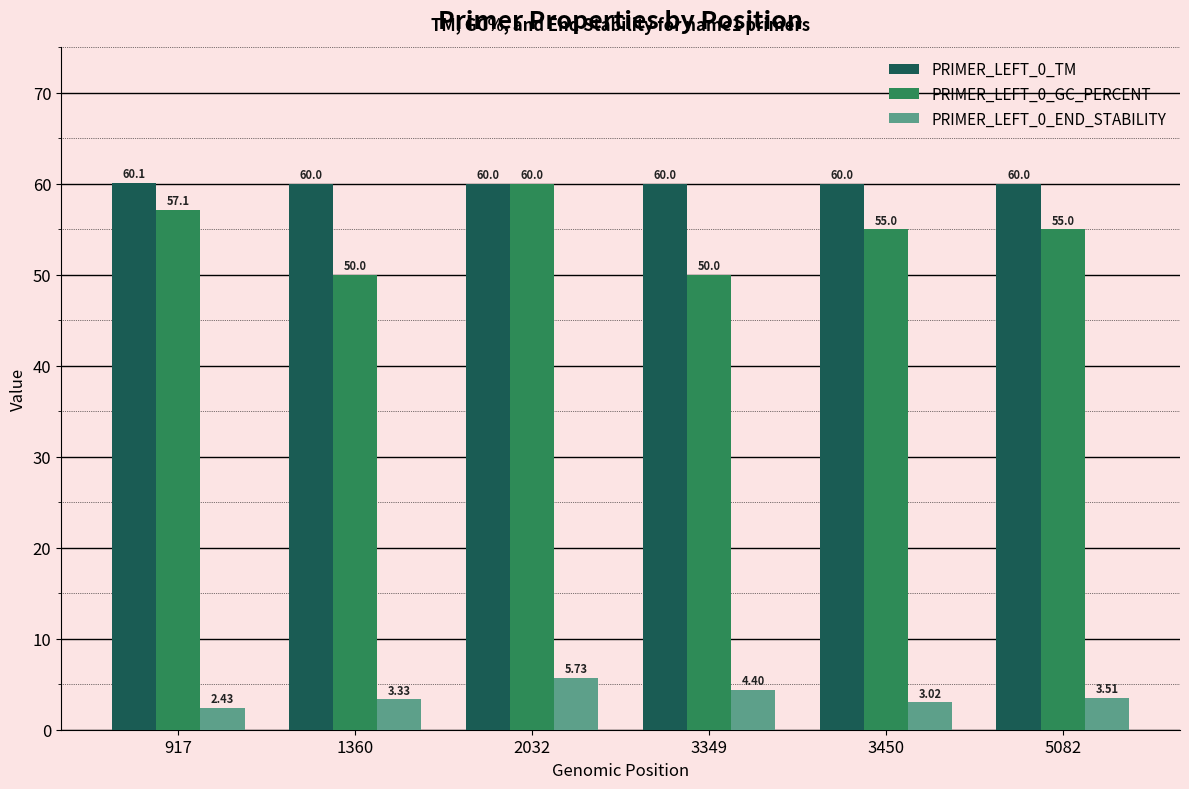

True or false: PRIMER_LEFT_0_TM has a value of 60.0 at 3349.

True